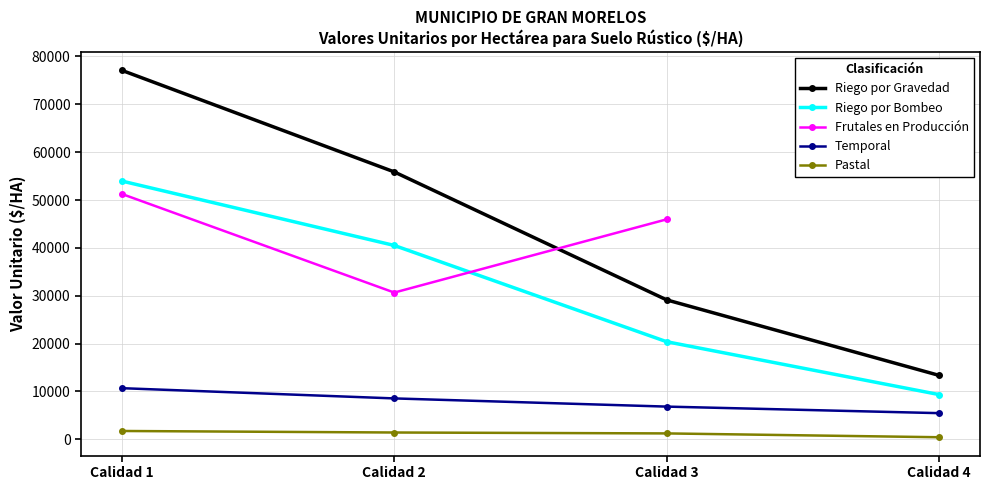

Where is the first local minimum for Frutales en Producción?

Calidad 2